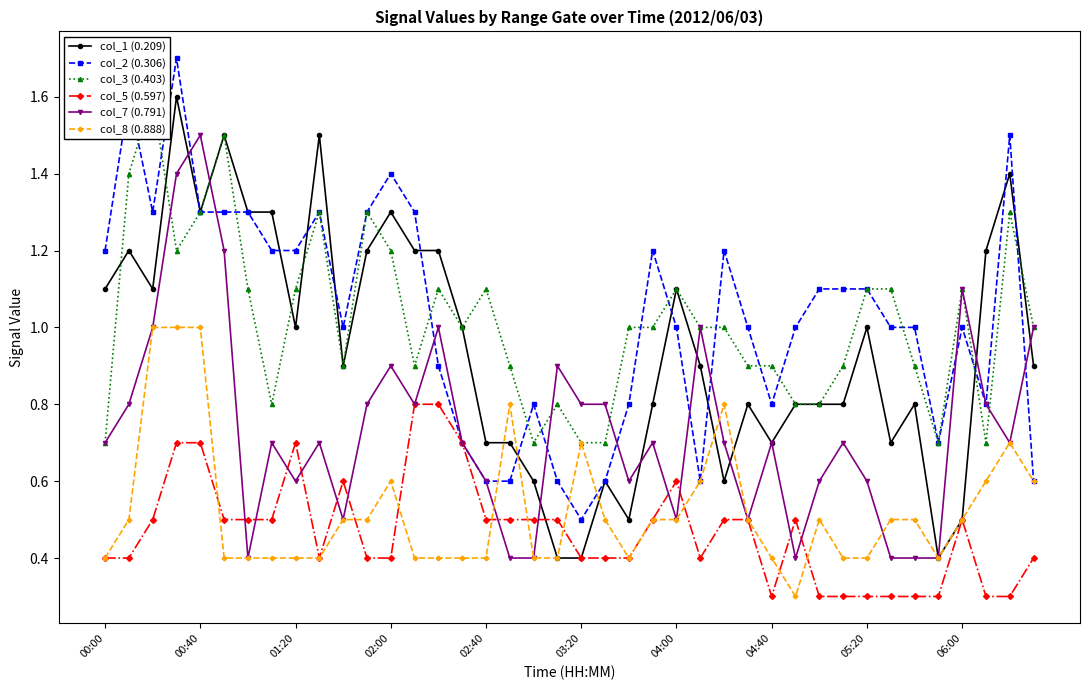

The value of col_1 (0.209) at 25 is 1.4. True or false?

False